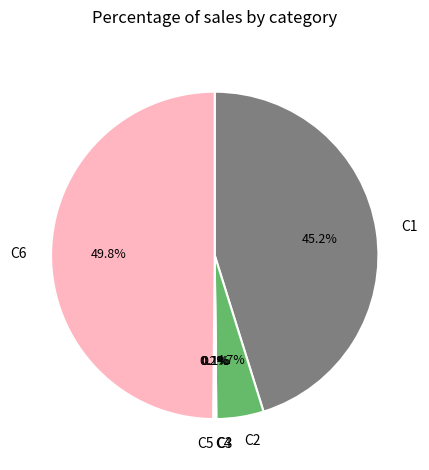

What is the largest slice in the pie chart?

C6